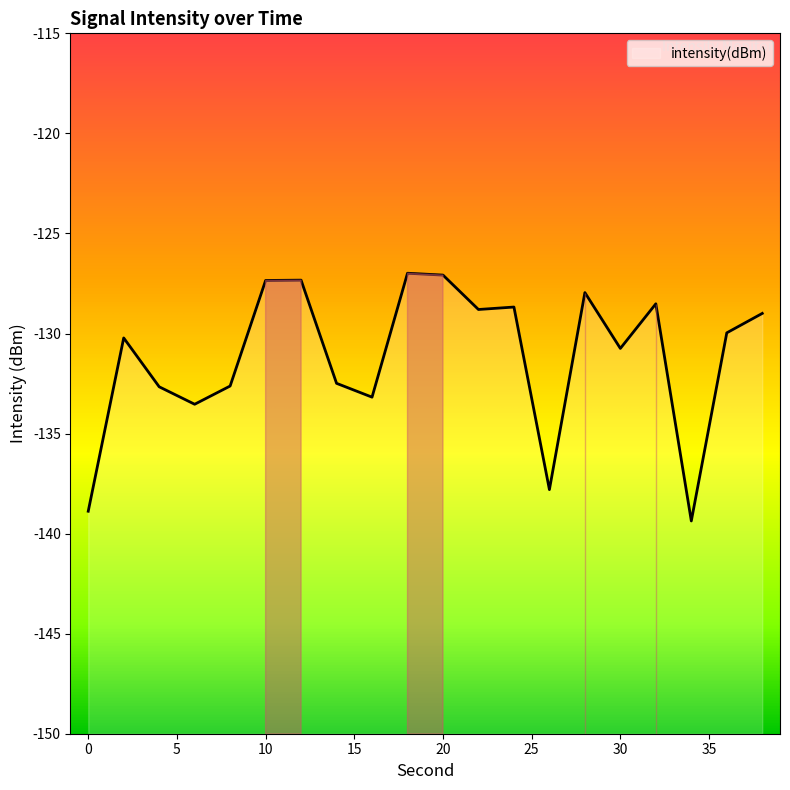

What is the value of the 4th point from the left?

-133.5